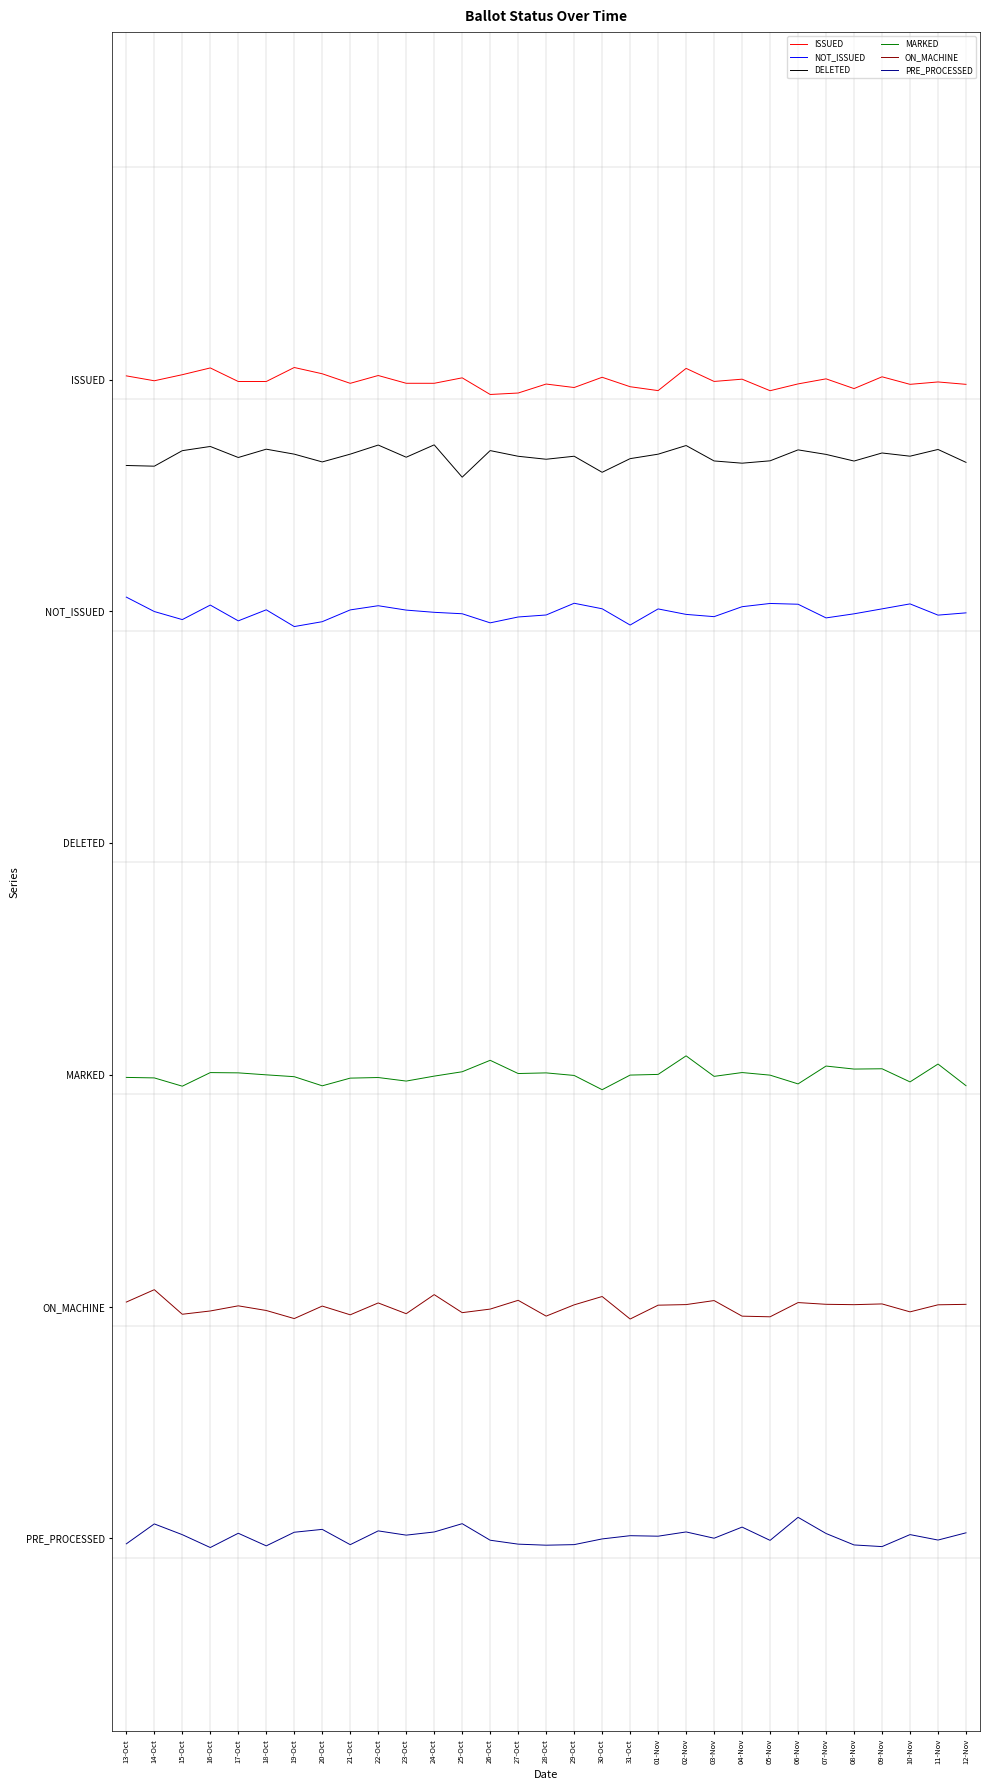

What is the value of the MARKED point at the 5th from the left?

1.2